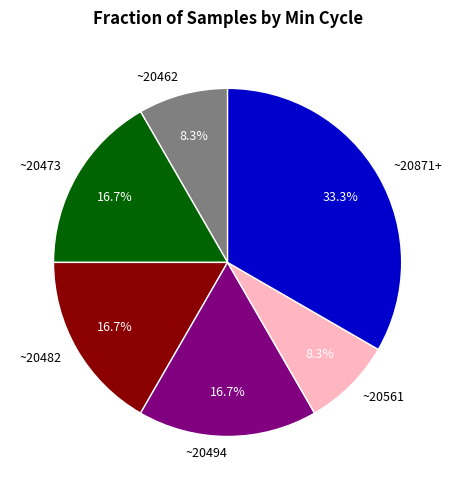

Is there any slice that represents more than half of the pie?

No